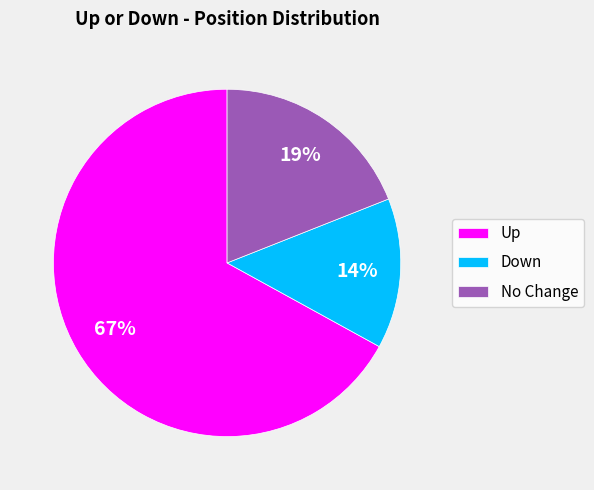

How many segments does this pie chart have?

3